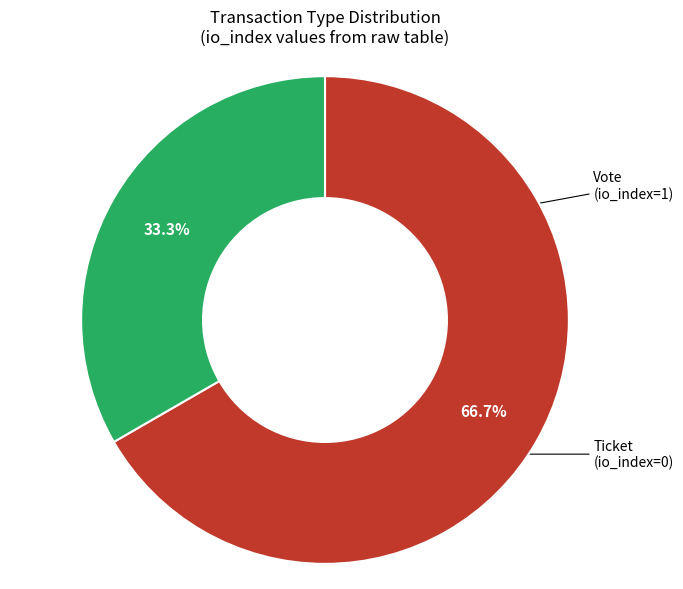

Is there any slice that represents more than half of the pie?

Yes